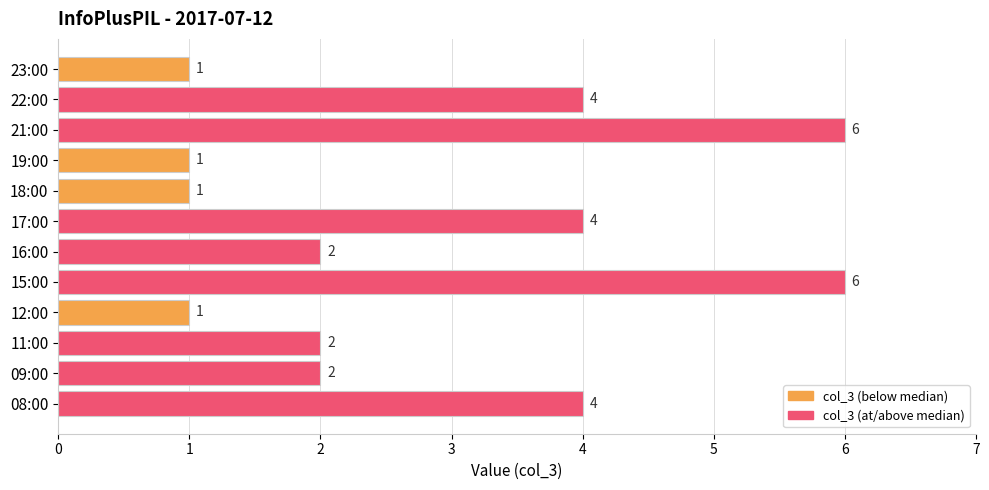

What is the minimum value shown in the chart?

1